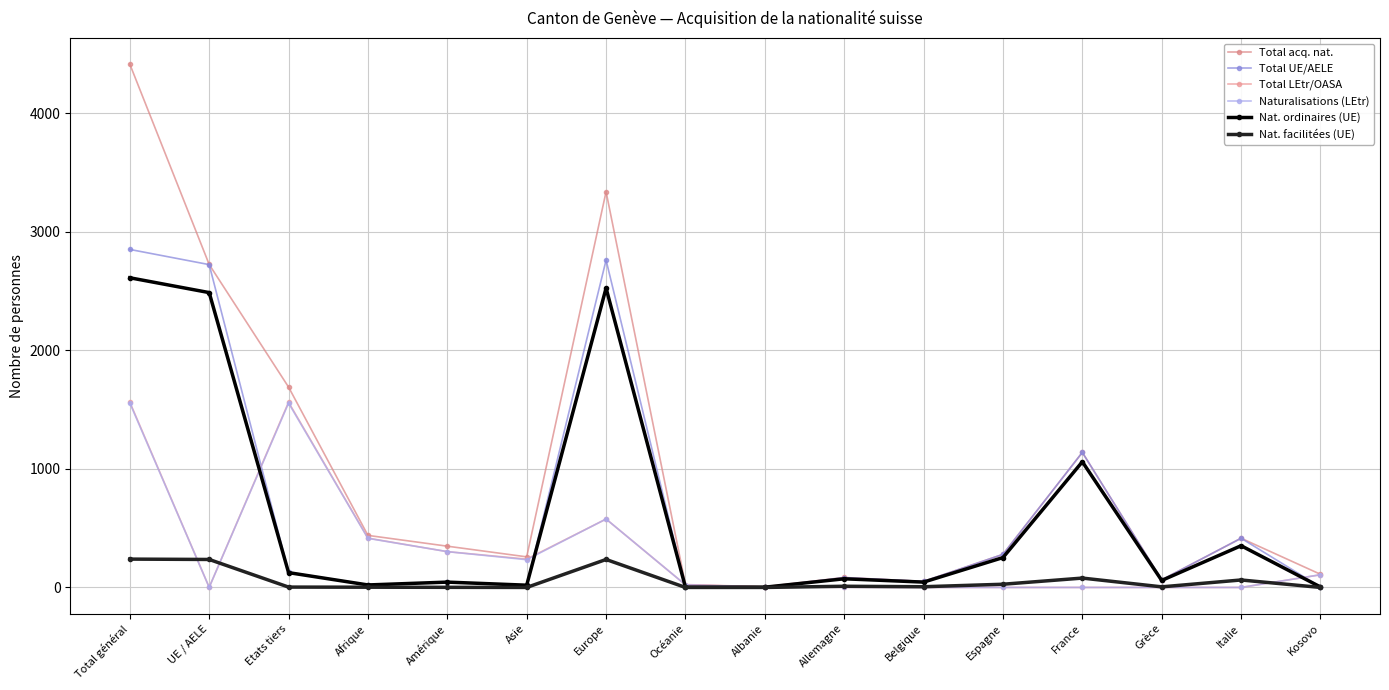

What is the difference between the maximum and second lowest values in the Total acq. nat. series?

4390